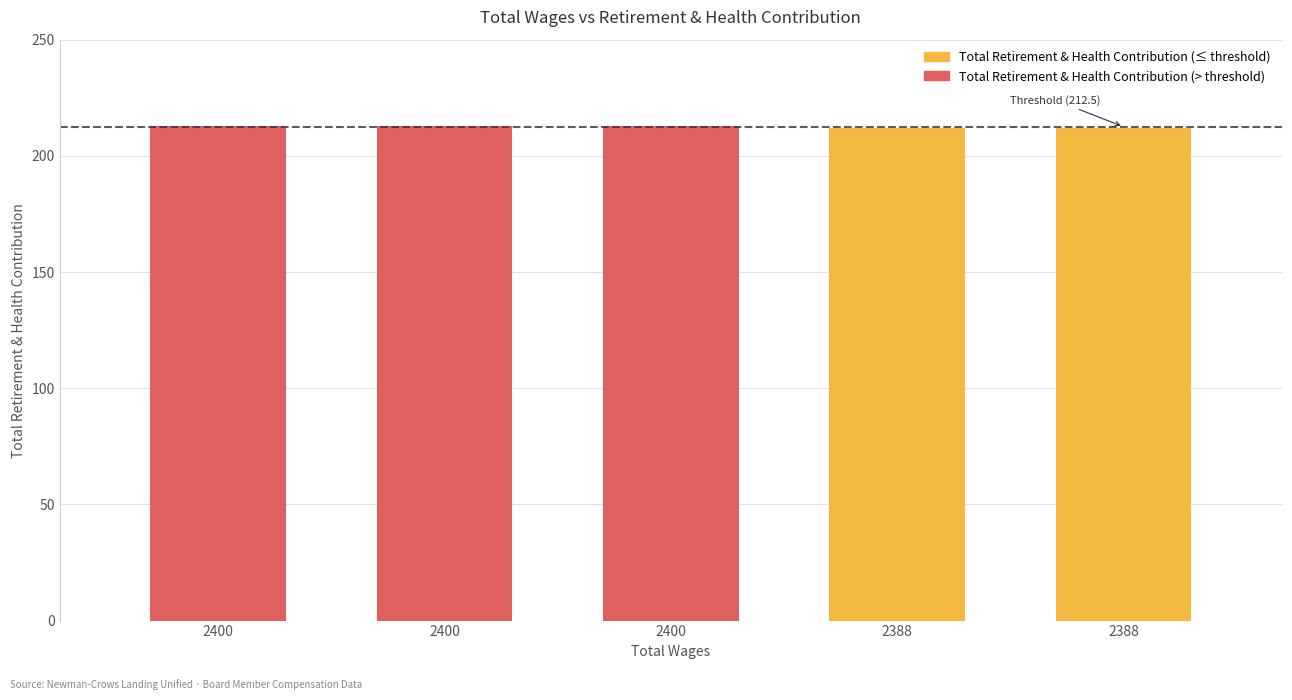

What is the value of the 2nd bar from the left?

213